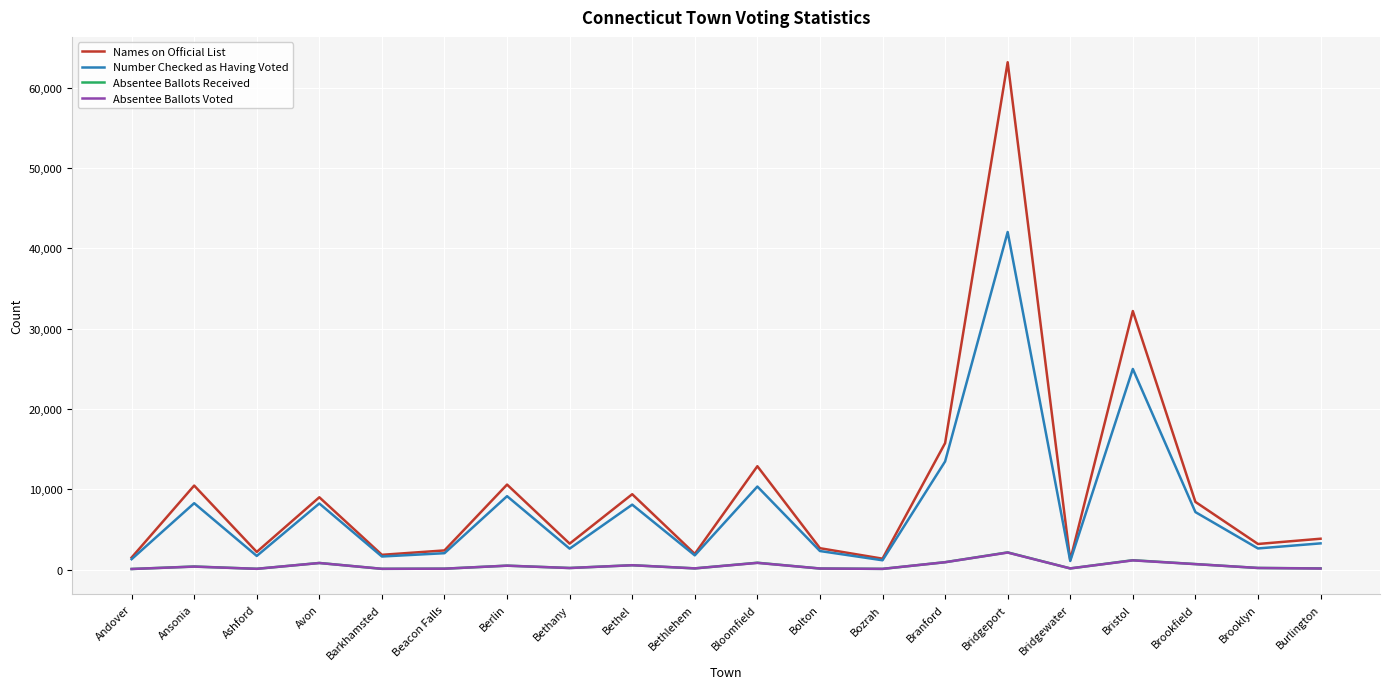

What is the difference between the Names on Official List values at Bethlehem and Bridgewater?

762